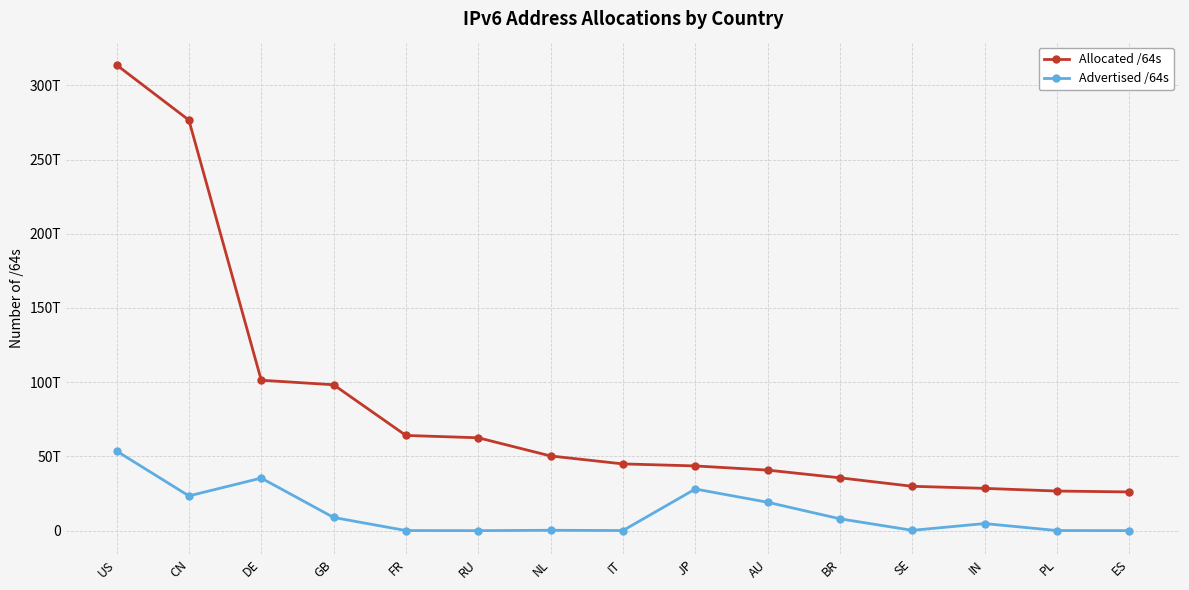

Does the chart have visible grid lines?

Yes